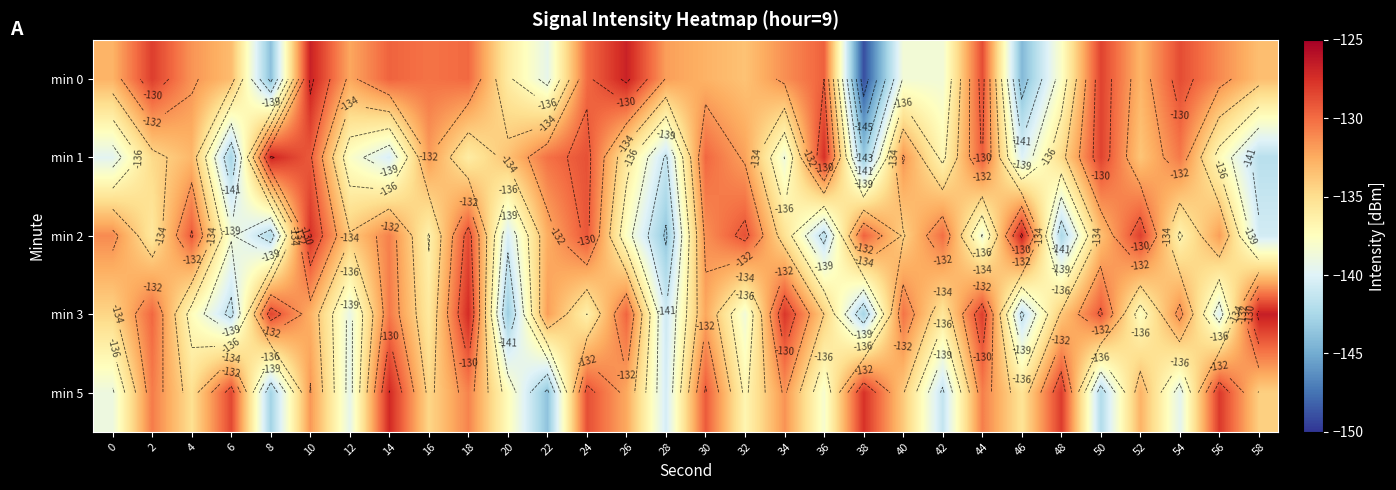

What is the difference between the maximum and second lowest values in the min 2 series?

15.5